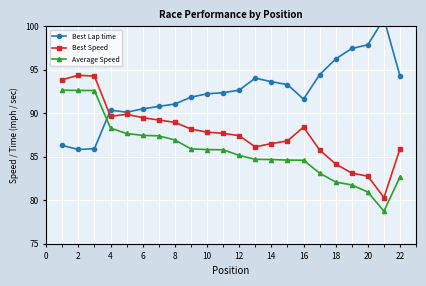

Rank the series by their maximum value, from highest to lowest.

Best Lap time, Best Speed, Average Speed